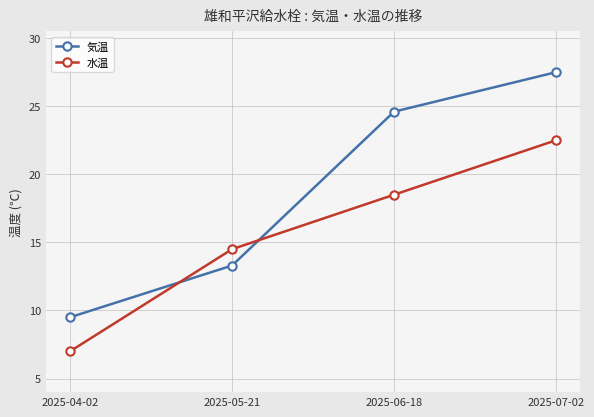

Where is 水温 nearest to the value 14?

2025-05-21